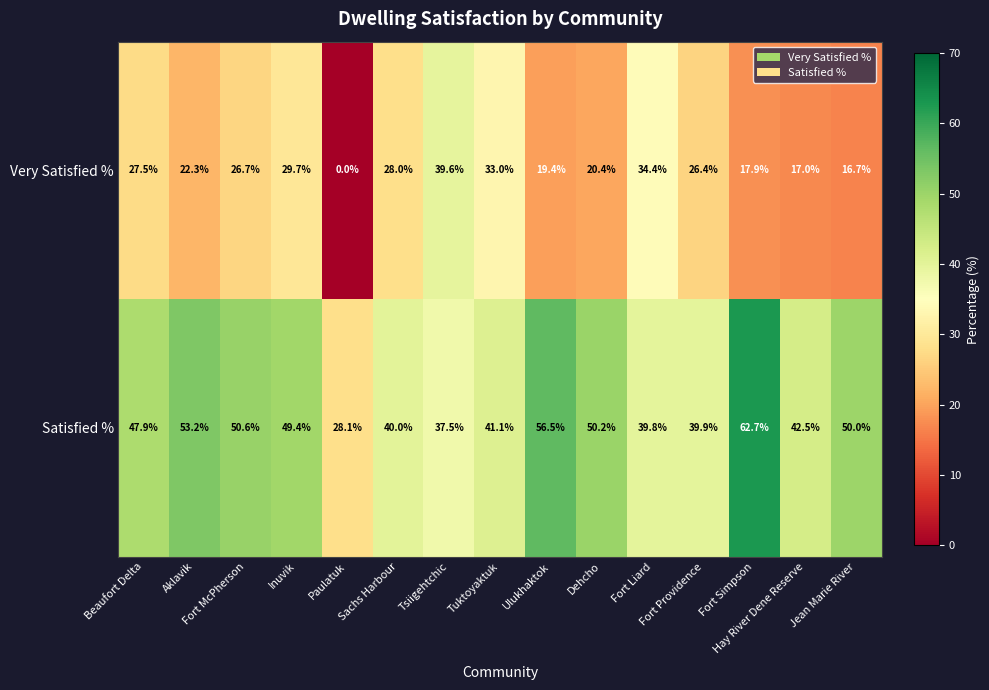

What is the highest value of the Satisfied % series?

62.7